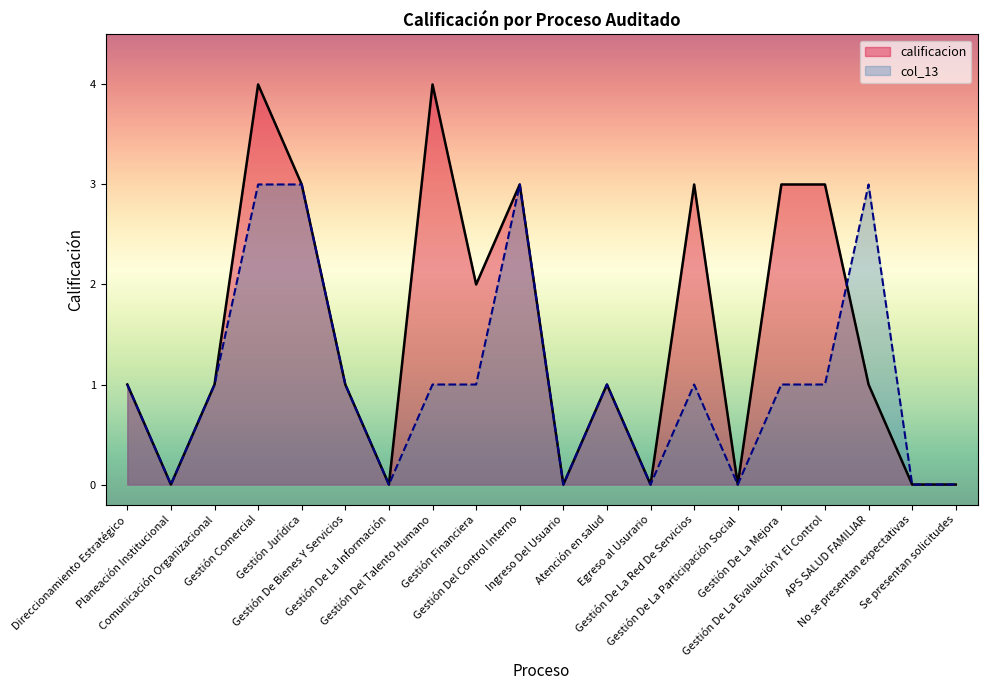

What is the difference between the second highest and minimum values in the col_13 series?

3